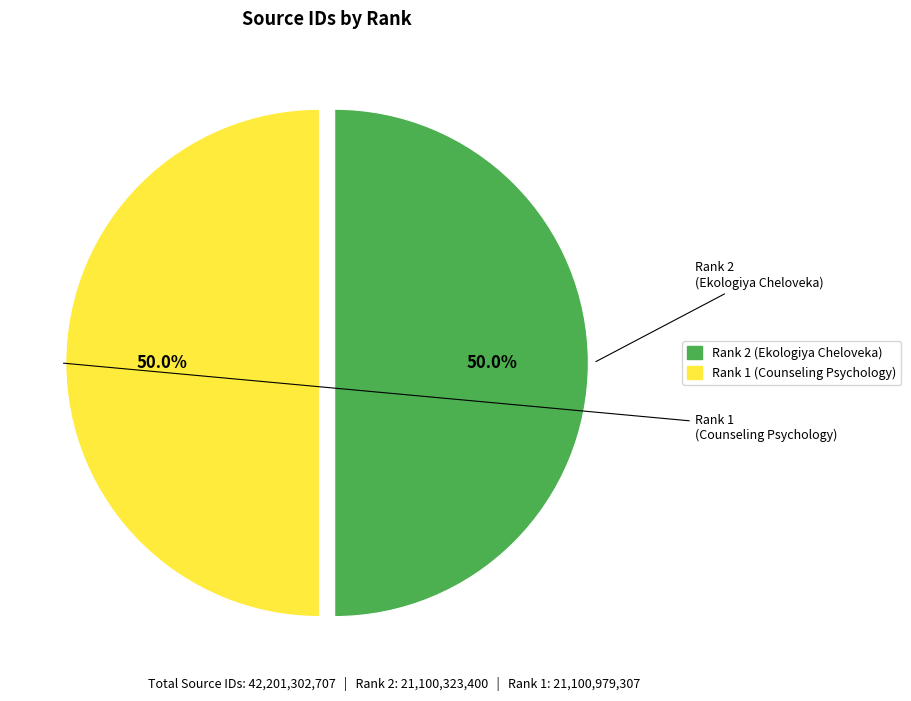

What percentage is NOT represented by Rank 2 (Ekologiya Cheloveka)?

50.0%